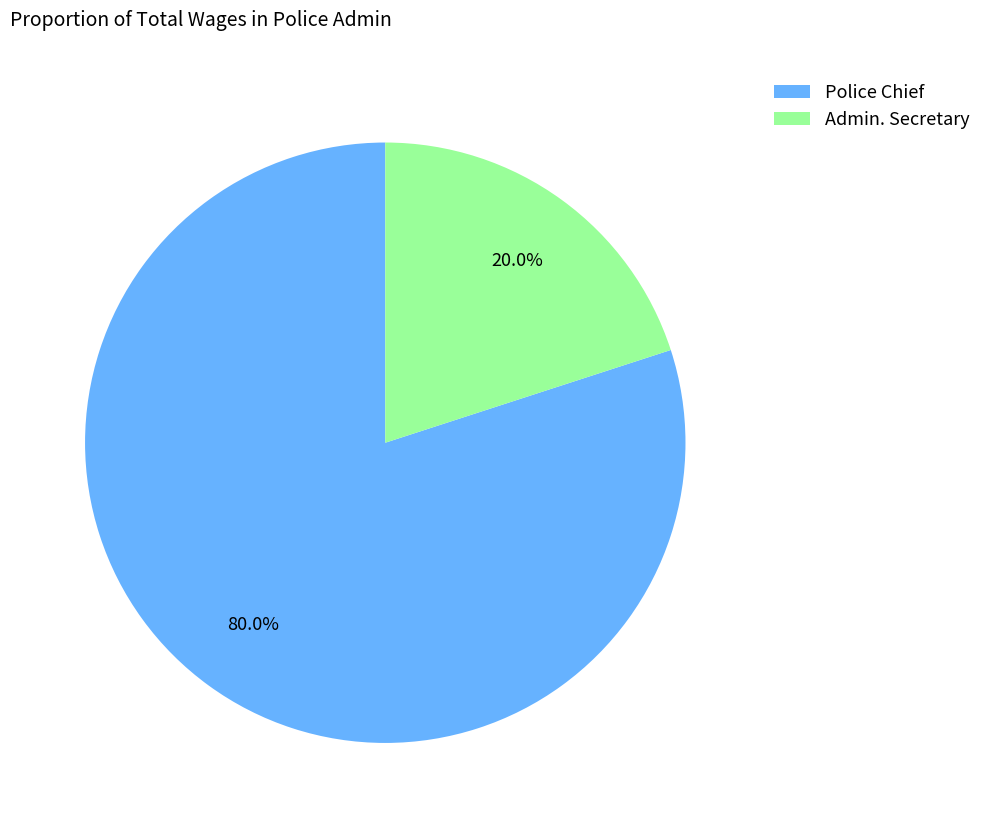

Count the number of slices in the pie.

2